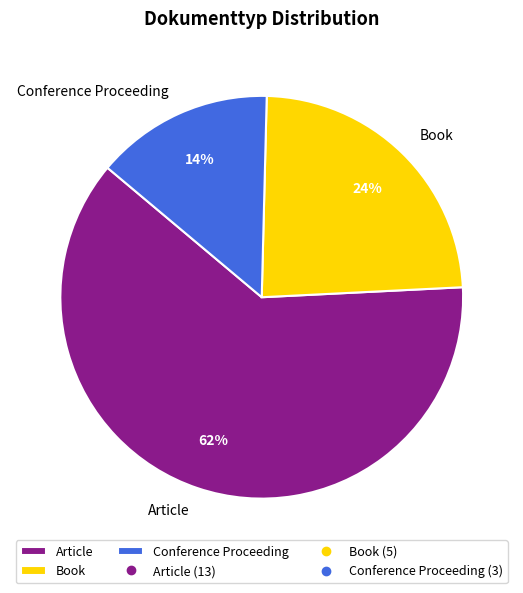

Is the sum of Book and Conference Proceeding greater than half?

No